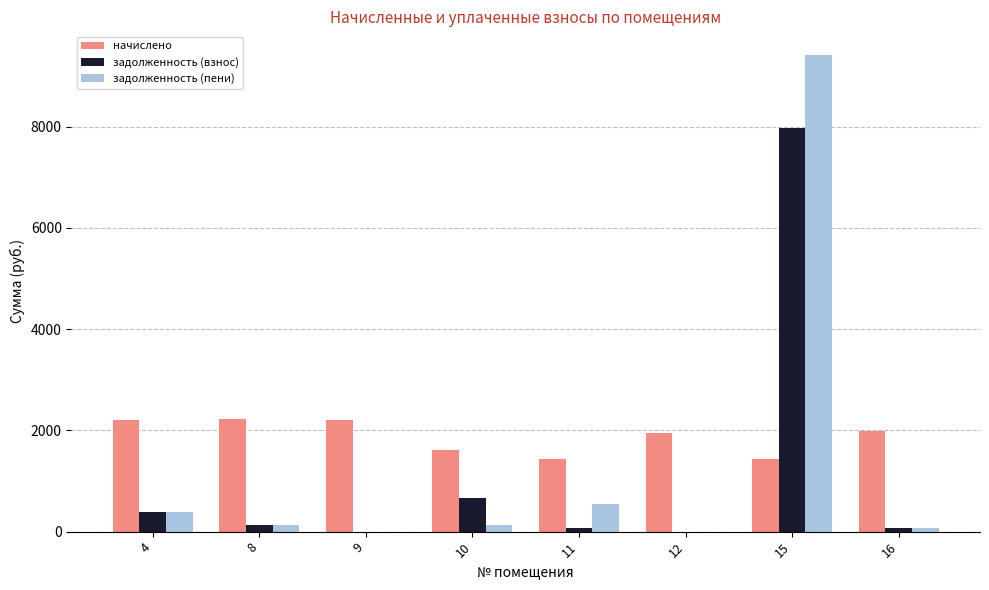

The value of задолженность (взнос) at 15 is 5136.6. True or false?

False